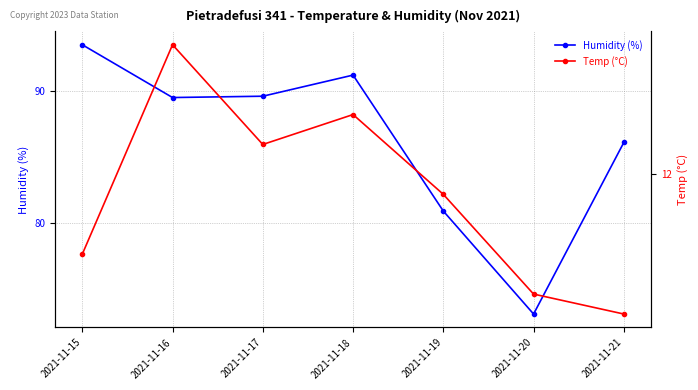

The Humidity (%) series shows 40.8 at 2021-11-19. True or false?

False